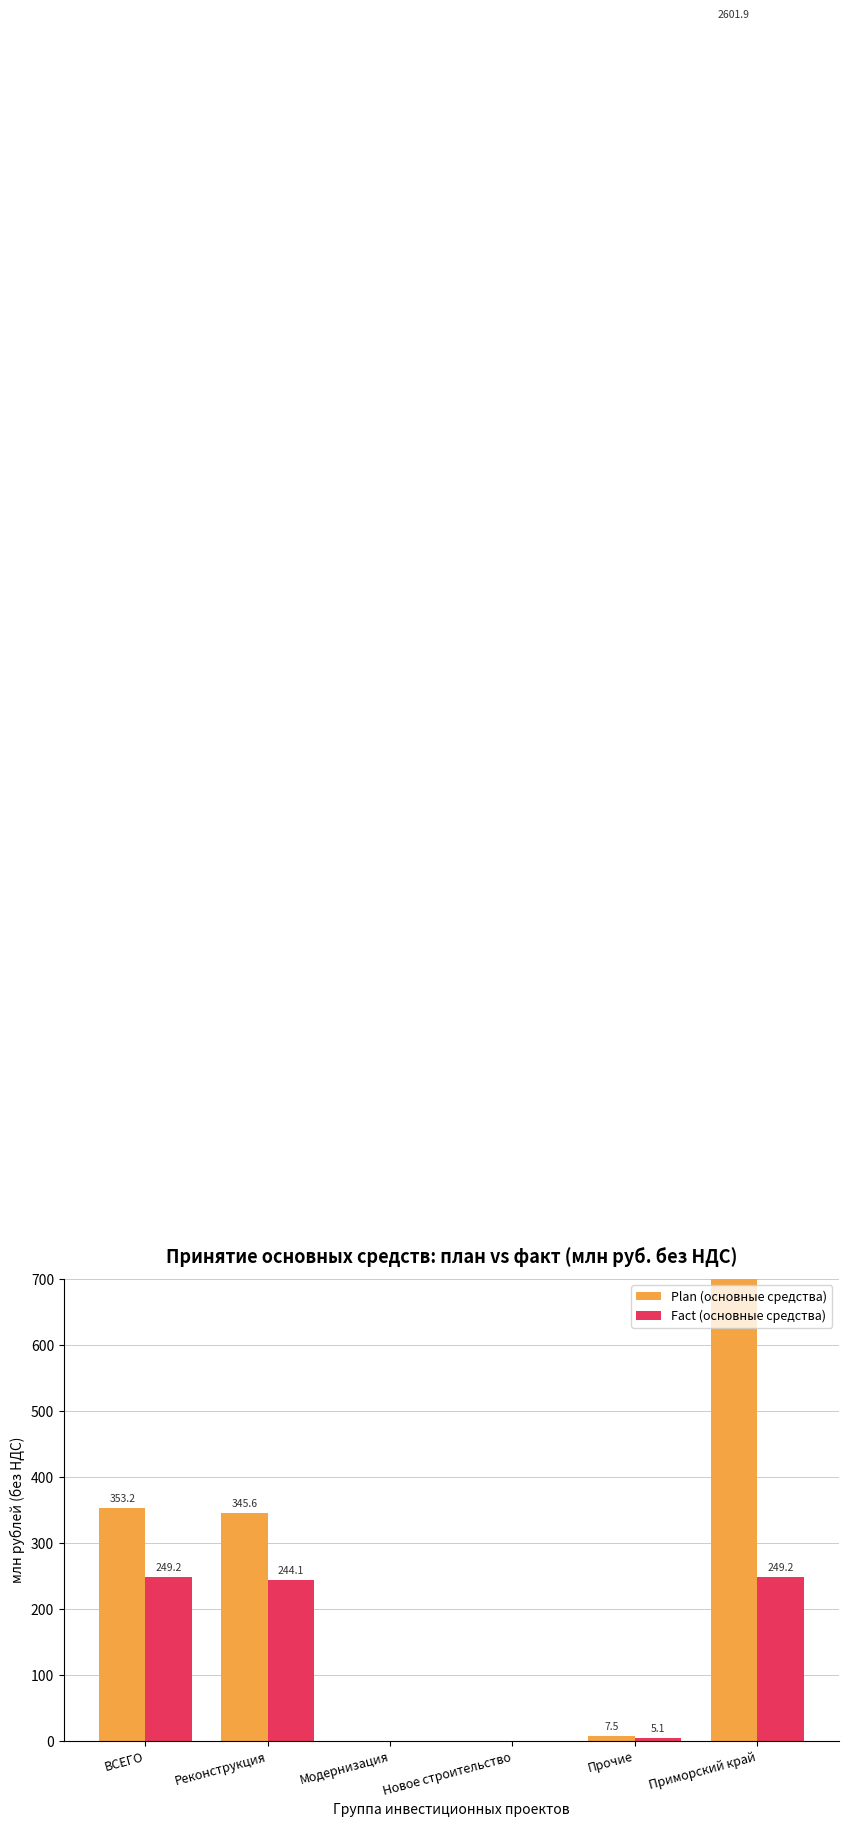

How many bars are there in each group?

2